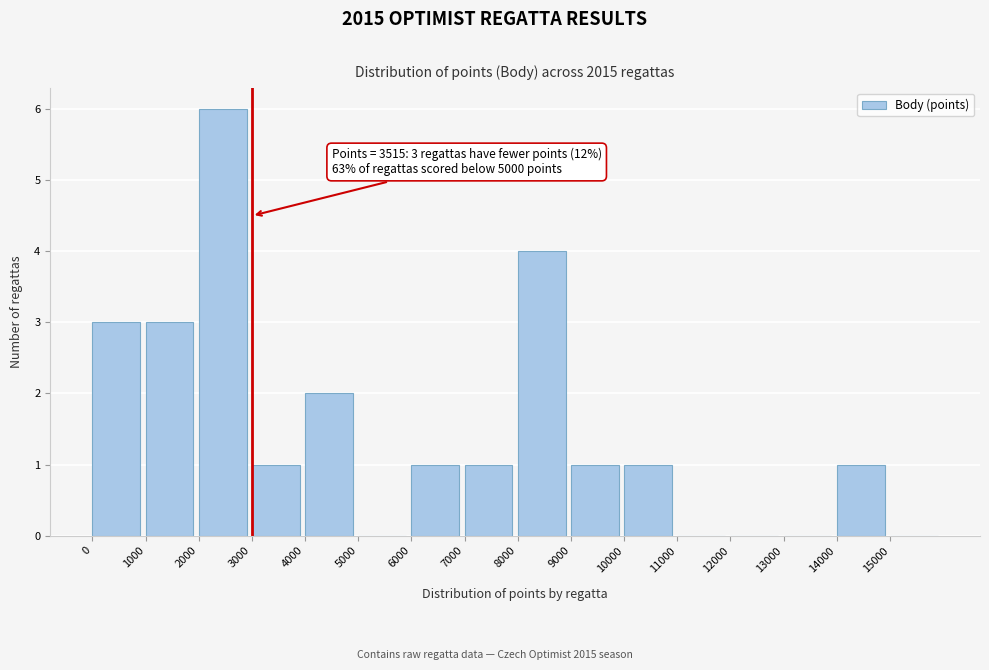

Which range on the x-axis has the tallest bar?

2000 to 3000